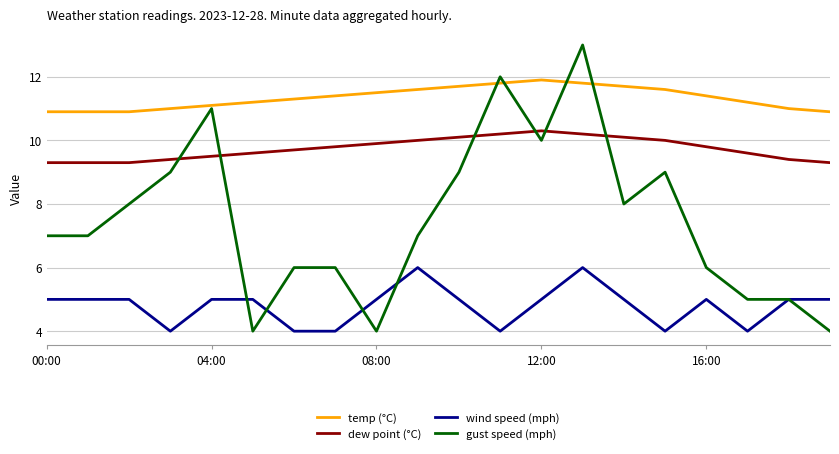

Which series has the largest range (max minus min)?

gust speed (mph)